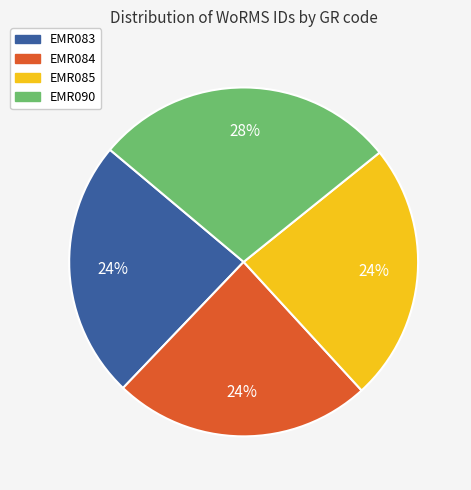

Is there a majority slice in this chart?

No